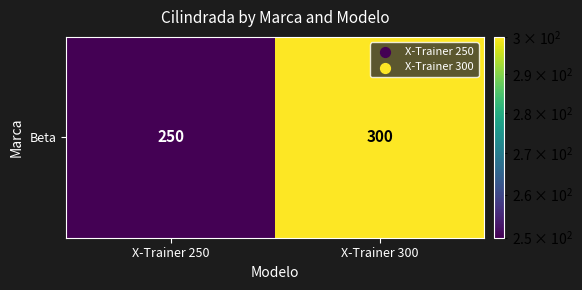

The value at X-Trainer 300 is 300. True or false?

True